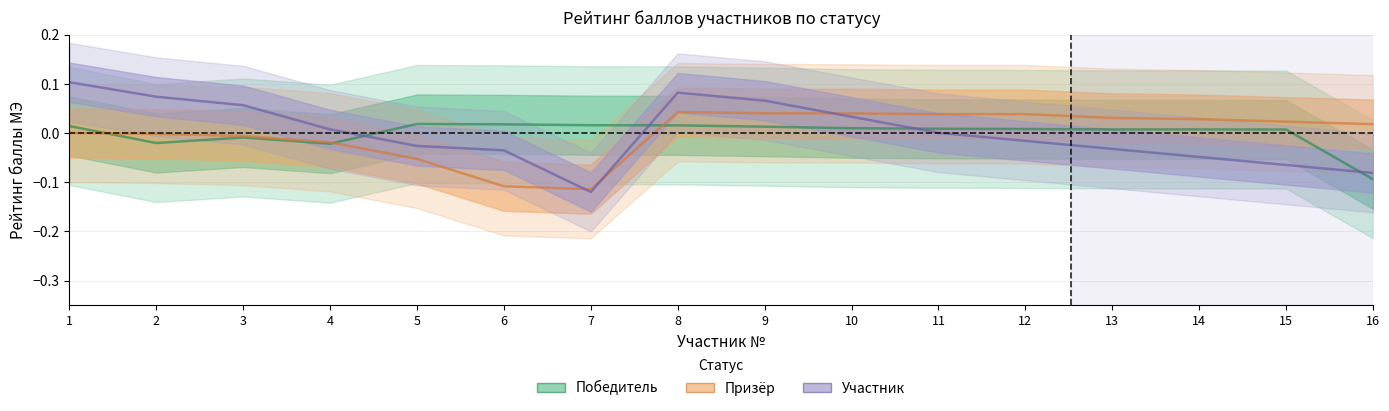

Reading left to right, transcribe all the data shown in this chart.

Победитель: 1=0.0	2=-0.0	3=-0.0	4=-0.0	5=0.0	6=0.0	7=0.0	8=0.0	9=0.0	10=0.0	11=0.0	12=0.0	13=0.0	14=0.0	15=0.0	16=-0.1
Призёр: 1=0.0	2=-0.0	3=-0.0	4=-0.0	5=-0.1	6=-0.1	7=-0.1	8=0.0	9=0.0	10=0.0	11=0.0	12=0.0	13=0.0	14=0.0	15=0.0	16=0.0
Участник: 1=0.1	2=0.1	3=0.1	4=0.0	5=-0.0	6=-0.0	7=-0.1	8=0.1	9=0.1	10=0.0	11=0.0	12=-0.0	13=-0.0	14=-0.0	15=-0.1	16=-0.1